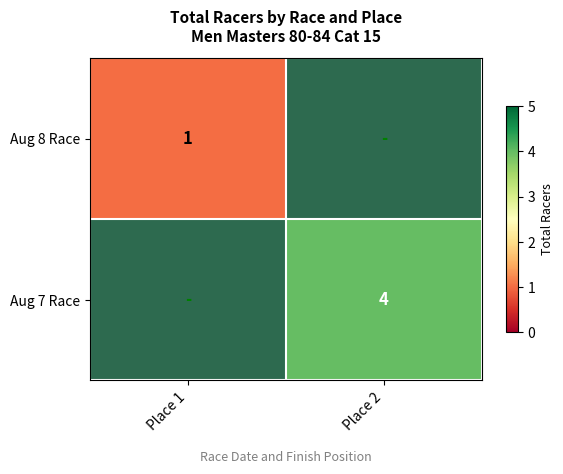

The value of Aug 7 Race at Place 2 is 4. True or false?

True